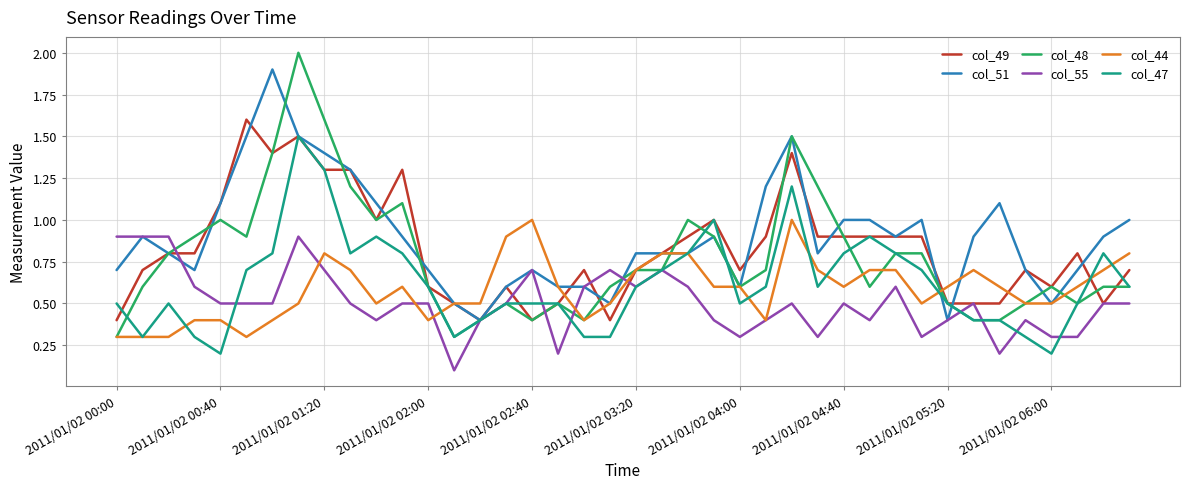

Which series has the largest range (max minus min)?

col_48